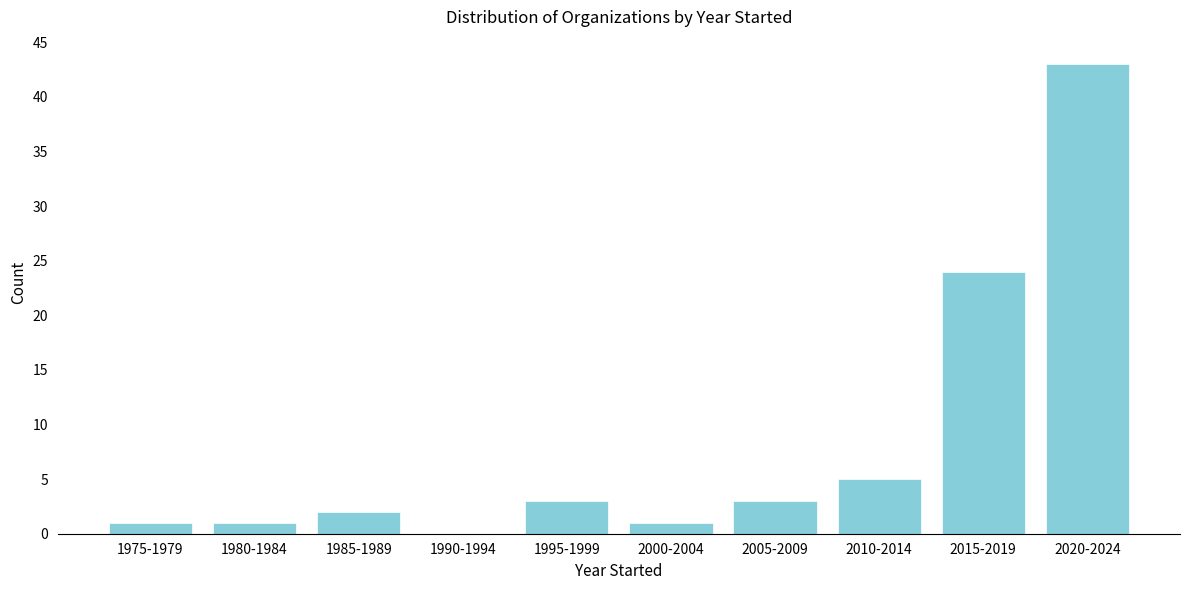

Reading right to left, list all the values displayed in this chart.

2020-2024=43	2015-2019=24	2010-2014=5	2005-2009=3	2000-2004=1	1995-1999=3	1990-1994=0	1985-1989=2	1980-1984=1	1975-1979=1